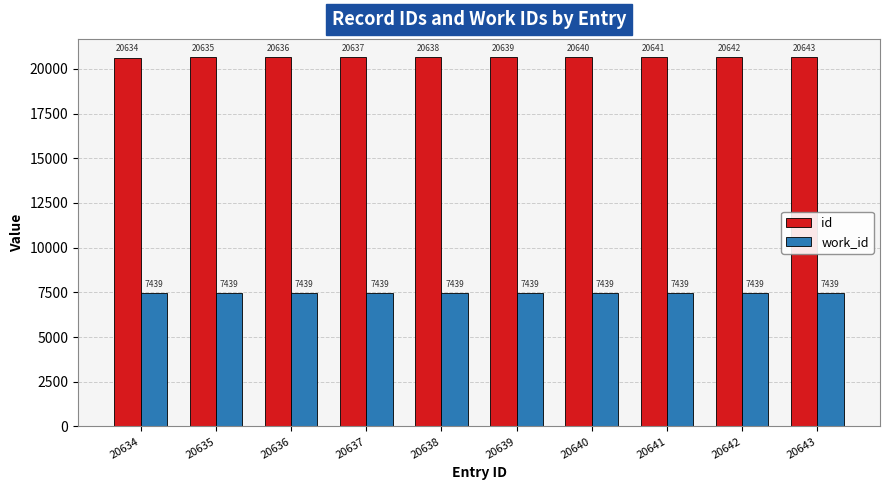

Are the bars grouped side by side (vs. stacked)?

Yes